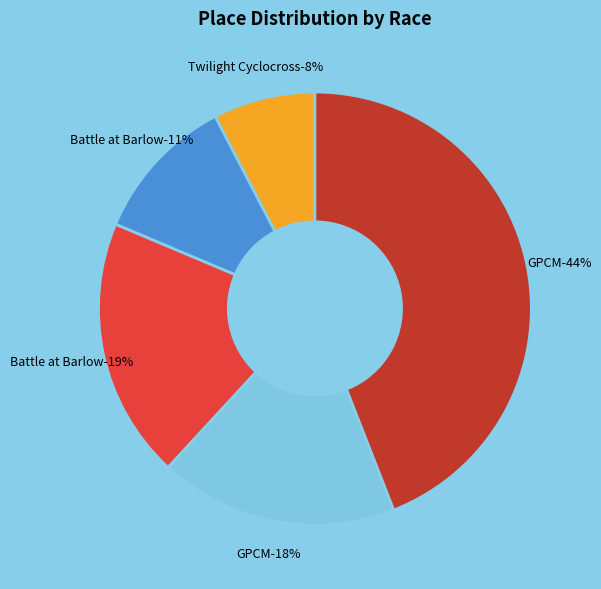

Is there a majority slice in this chart?

No